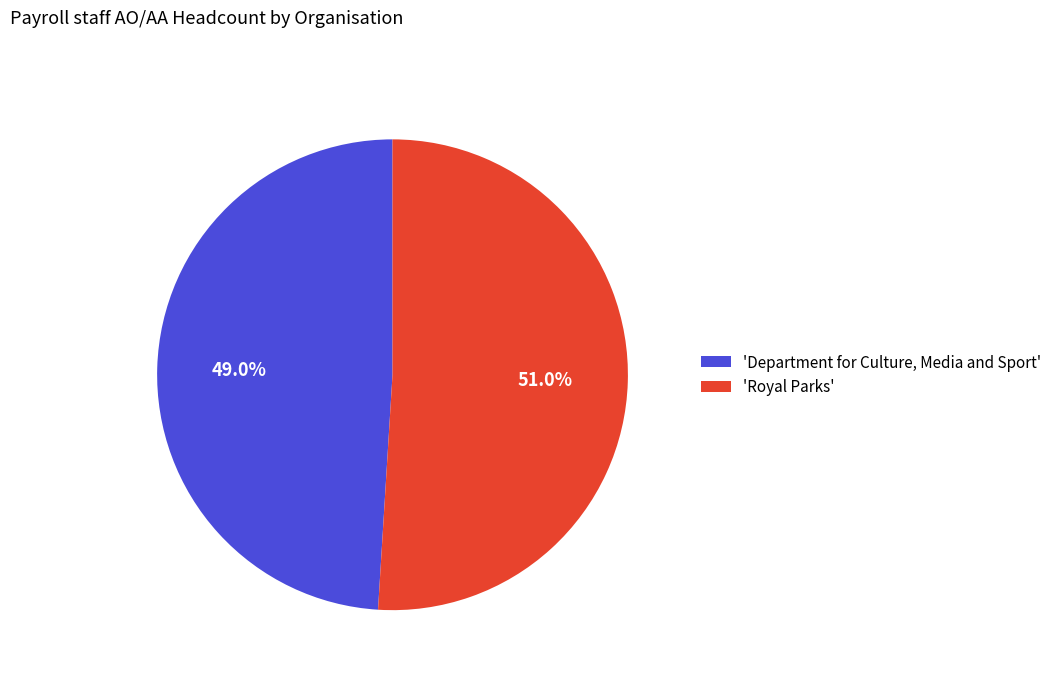

Count the number of slices in the pie.

2